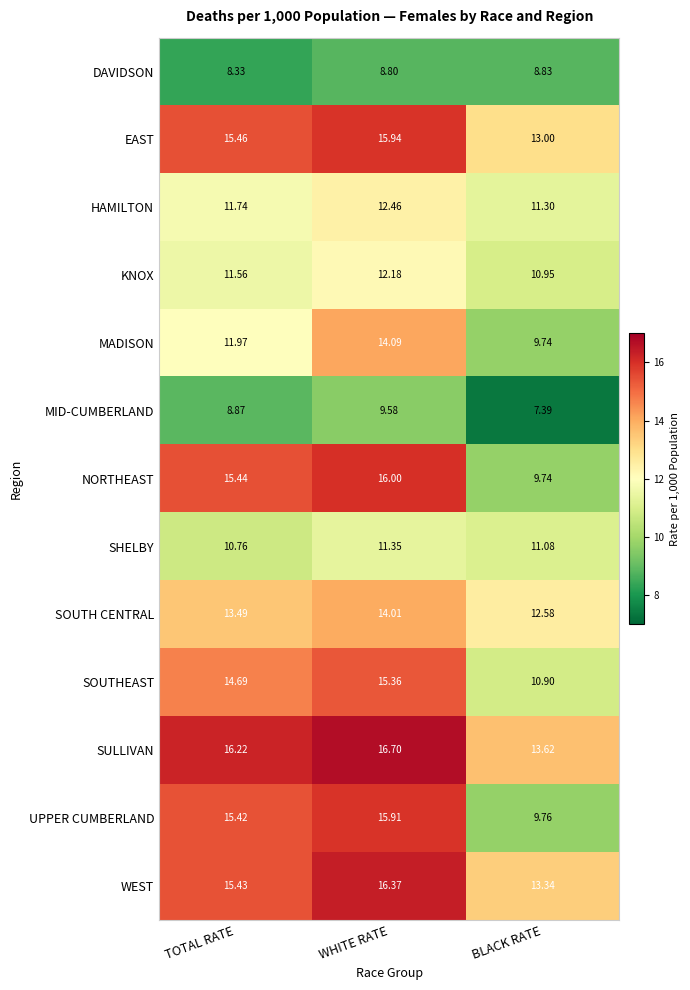

Where does the MID-CUMBERLAND series first go above 8?

TOTAL RATE